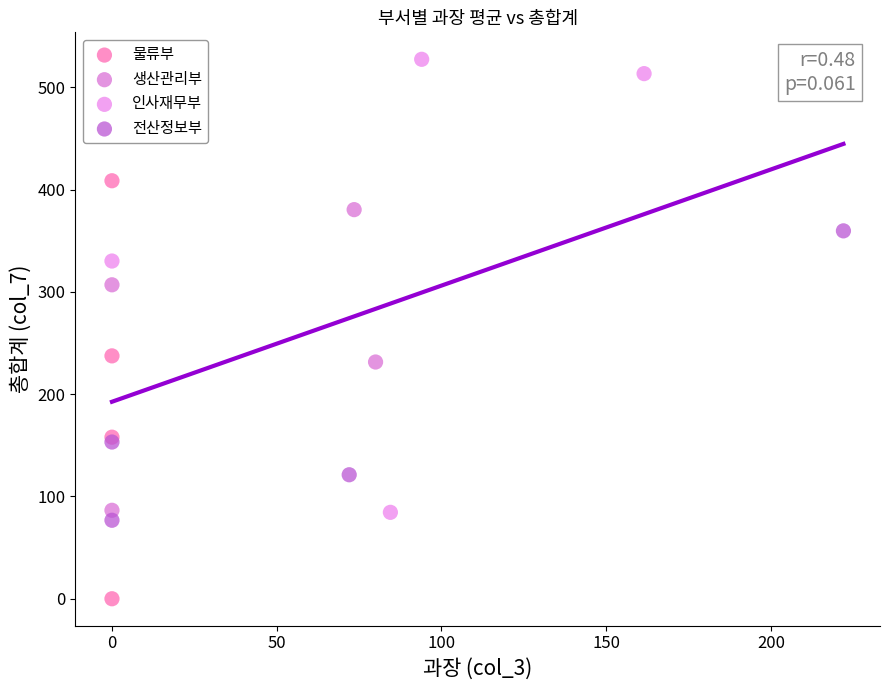

Which series contains the highest Y value?

인사재무부